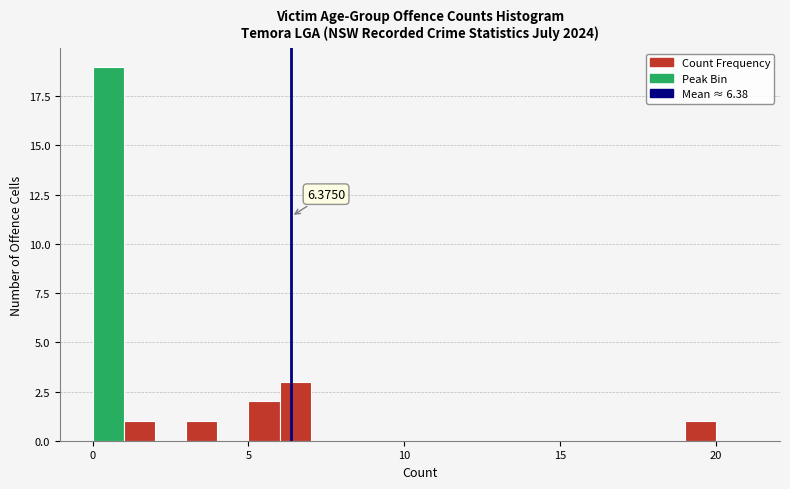

Read against the x-axis, roughly where is the centre of the tallest bar?

0.5